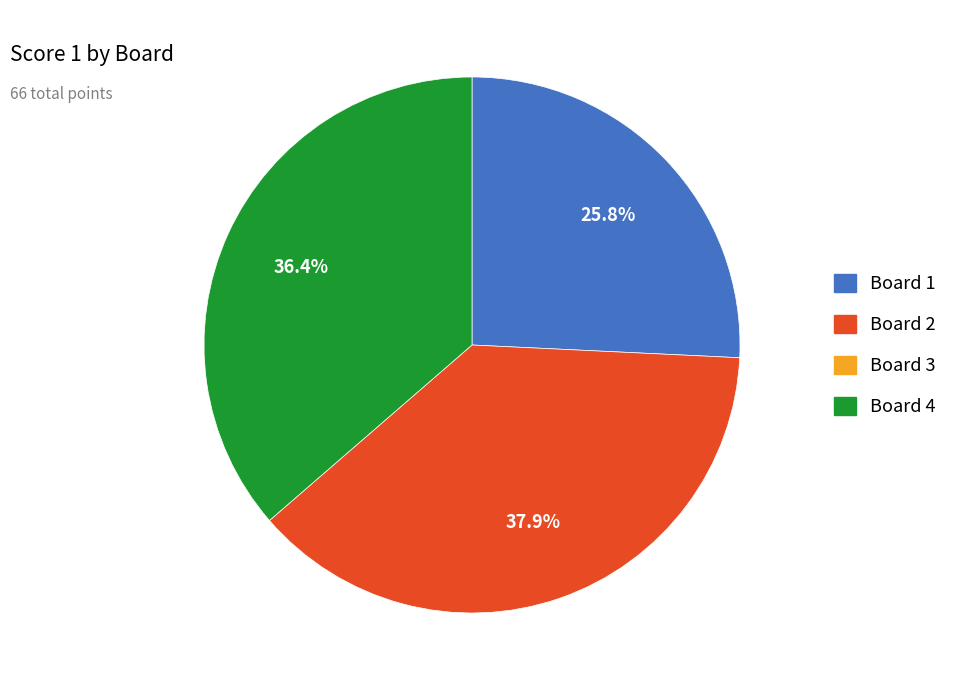

How many segments does this pie chart have?

3